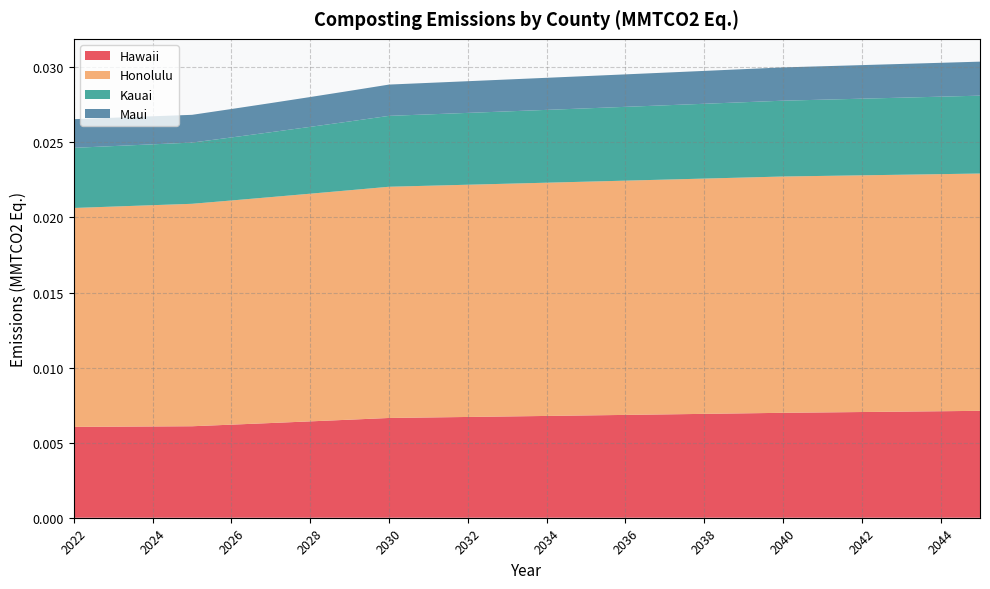

Reading left to right, transcribe all the data shown in this chart.

Hawaii: 2022=0.0	2023=0.0	2024=0.0	2025=0.0	2026=0.0	2027=0.0	2028=0.0	2029=0.0	2030=0.0	2031=0.0	2032=0.0	2033=0.0	2034=0.0	2035=0.0	2036=0.0	2037=0.0	2038=0.0	2039=0.0	2040=0.0	2041=0.0	2042=0.0	2043=0.0	2044=0.0	2045=0.0
Honolulu: 2022=0.0	2023=0.0	2024=0.0	2025=0.0	2026=0.0	2027=0.0	2028=0.0	2029=0.0	2030=0.0	2031=0.0	2032=0.0	2033=0.0	2034=0.0	2035=0.0	2036=0.0	2037=0.0	2038=0.0	2039=0.0	2040=0.0	2041=0.0	2042=0.0	2043=0.0	2044=0.0	2045=0.0
Kauai: 2022=0.0	2023=0.0	2024=0.0	2025=0.0	2026=0.0	2027=0.0	2028=0.0	2029=0.0	2030=0.0	2031=0.0	2032=0.0	2033=0.0	2034=0.0	2035=0.0	2036=0.0	2037=0.0	2038=0.0	2039=0.0	2040=0.0	2041=0.0	2042=0.0	2043=0.0	2044=0.0	2045=0.0
Maui: 2022=0.0	2023=0.0	2024=0.0	2025=0.0	2026=0.0	2027=0.0	2028=0.0	2029=0.0	2030=0.0	2031=0.0	2032=0.0	2033=0.0	2034=0.0	2035=0.0	2036=0.0	2037=0.0	2038=0.0	2039=0.0	2040=0.0	2041=0.0	2042=0.0	2043=0.0	2044=0.0	2045=0.0